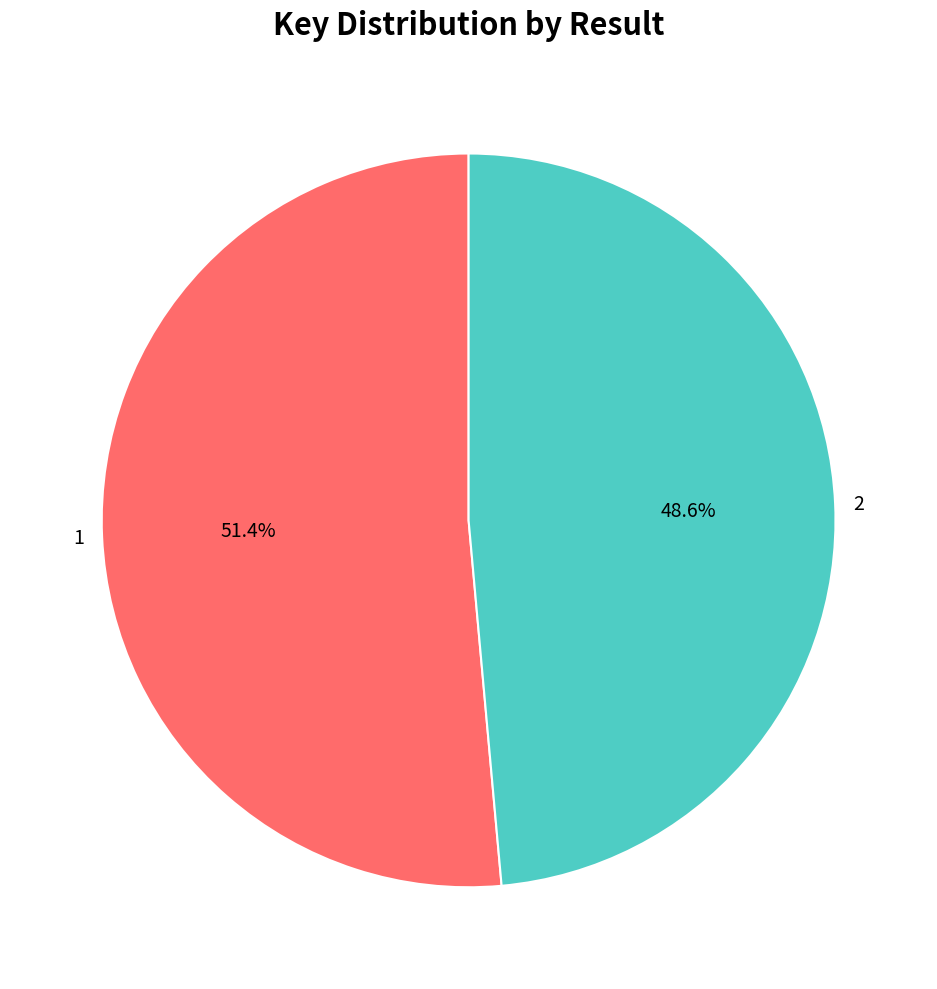

How many segments does this pie chart have?

2